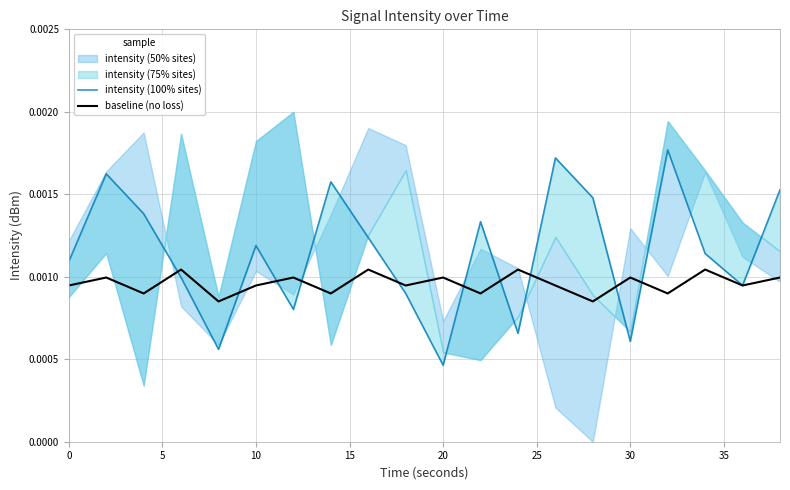

At how many categories does at least one series exceed 0?

20